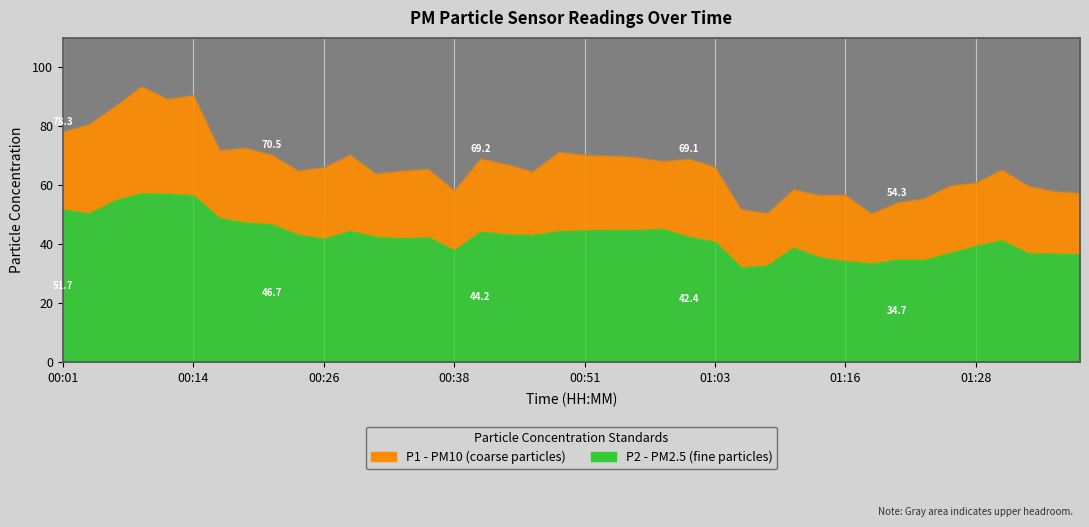

Rank the series at 00:51 from highest to lowest value.

P1, P2